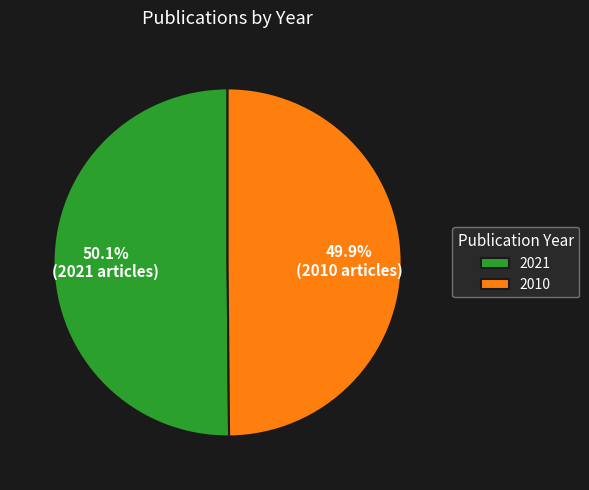

Do 2010 and 2021 together represent more than half of the pie?

Yes